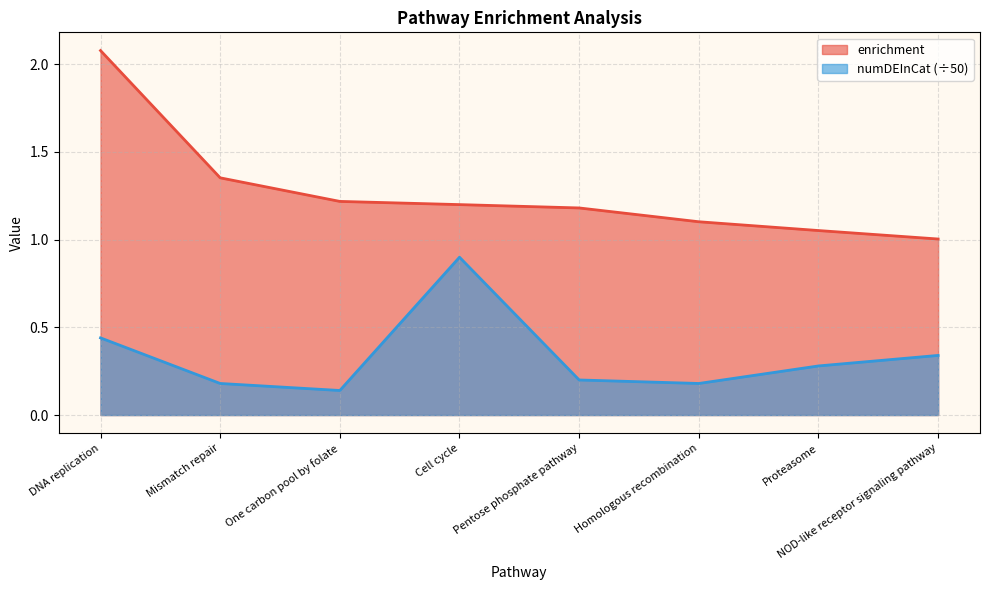

What is the spread (max minus min) of values at Proteasome?

0.8